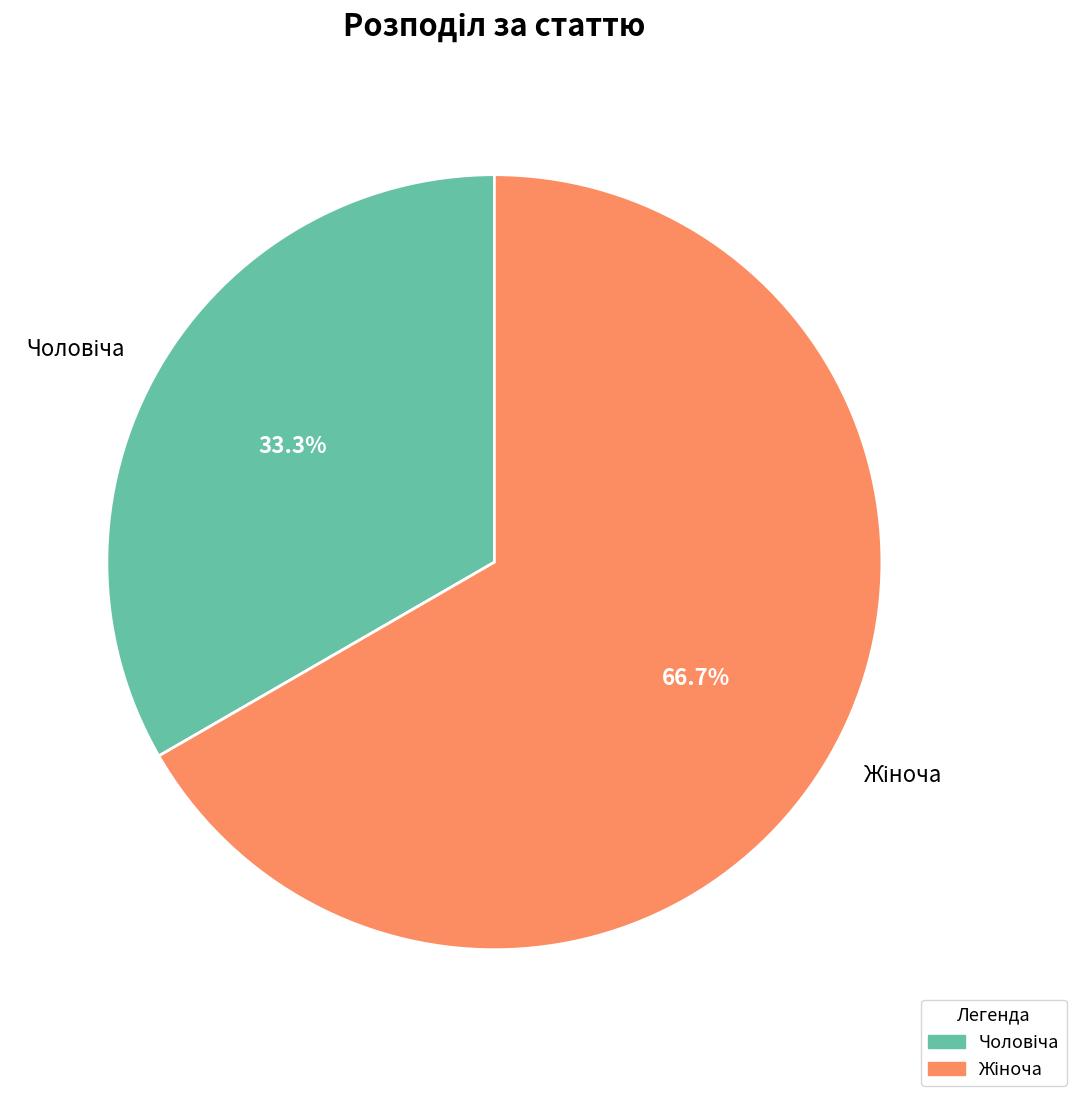

Does any single category account for the majority?

Yes